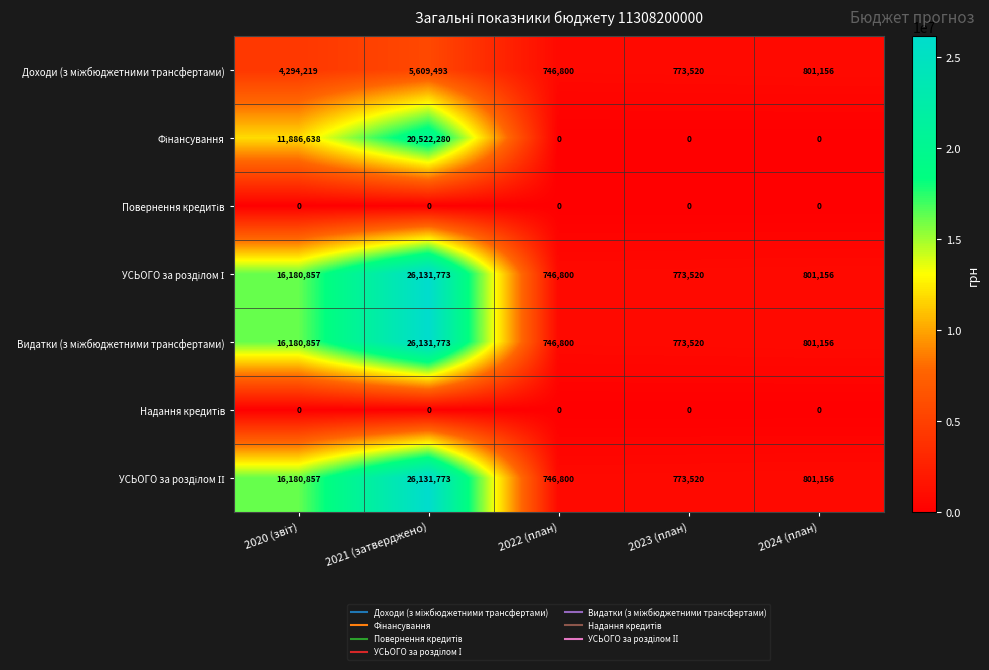

At which category is the sum across all series the highest?

2021 (затверджено)